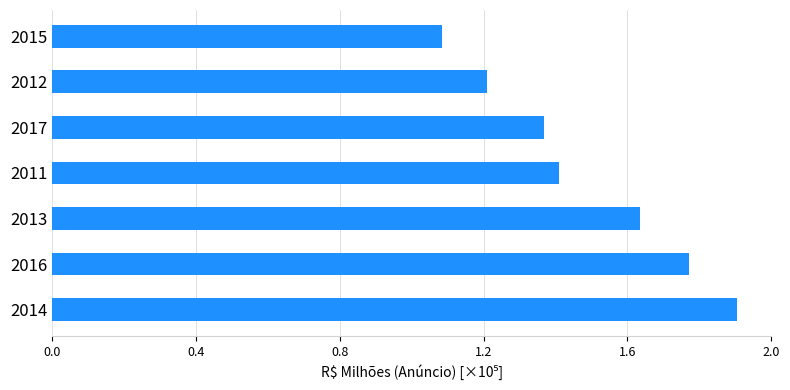

Are the bars horizontal?

Yes